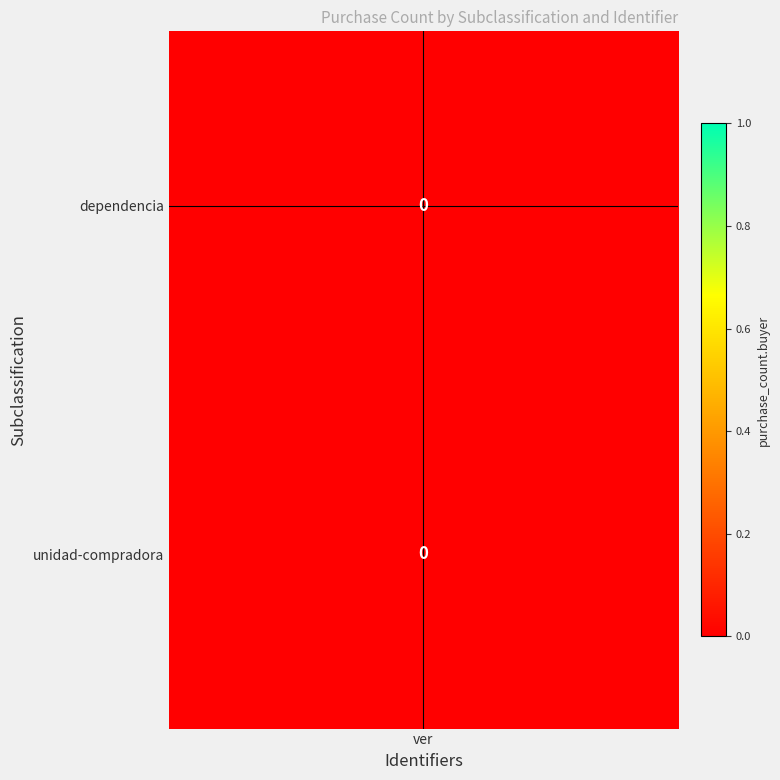

The value of col_ref at ver is 1. True or false?

False